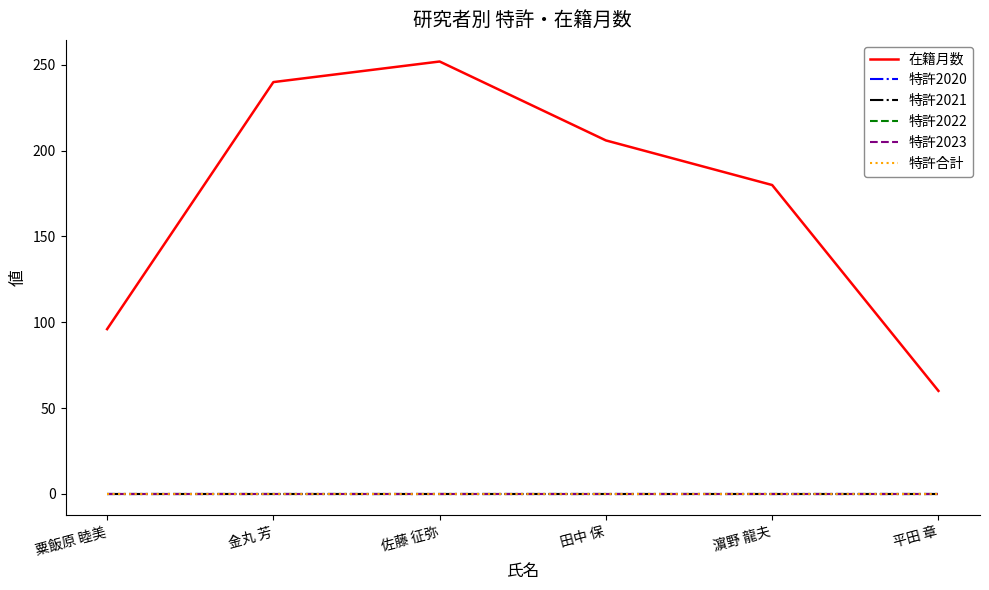

What is the label of the 6th point from the right?

粟飯原 睦美